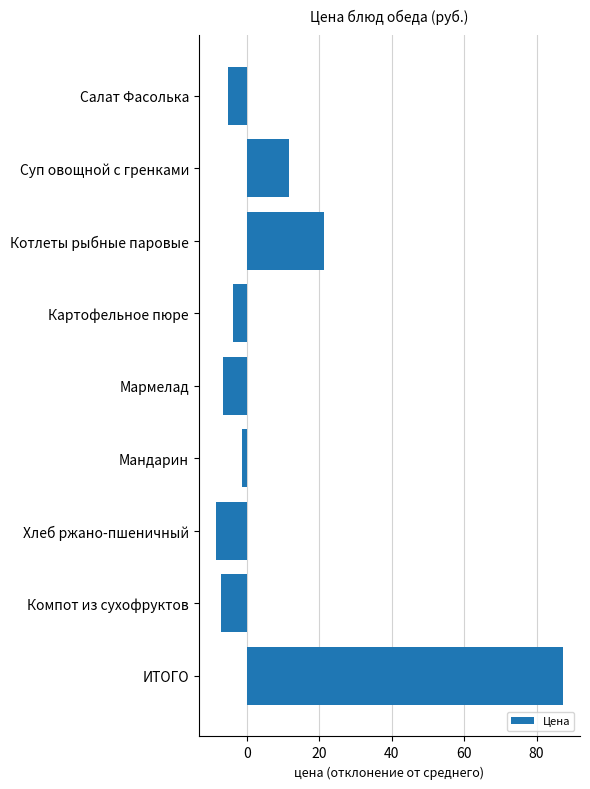

Reading top to bottom, what are all the values shown in this chart?

-5.2	11.7	21.3	-3.9	-6.8	-1.3	-8.6	-7.3	87.2